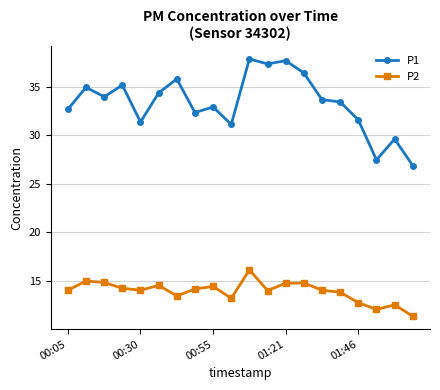

Which series has the largest total across all categories?

P1